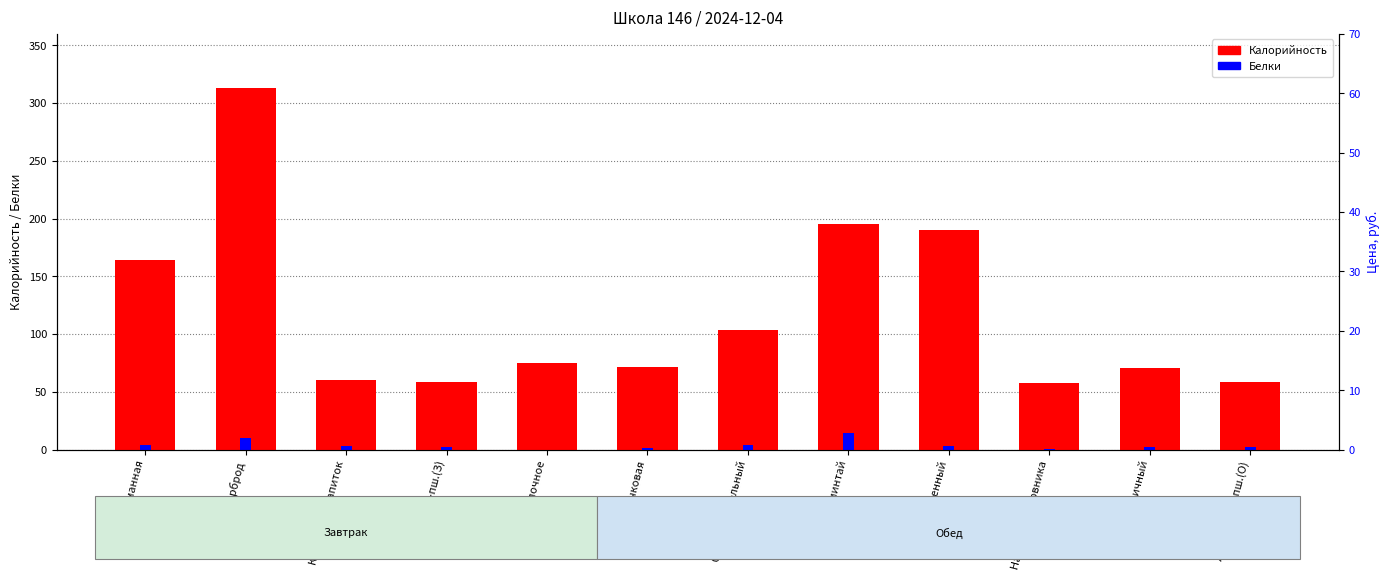

List the series in order of their peak value, highest first.

Калорийность, Белки